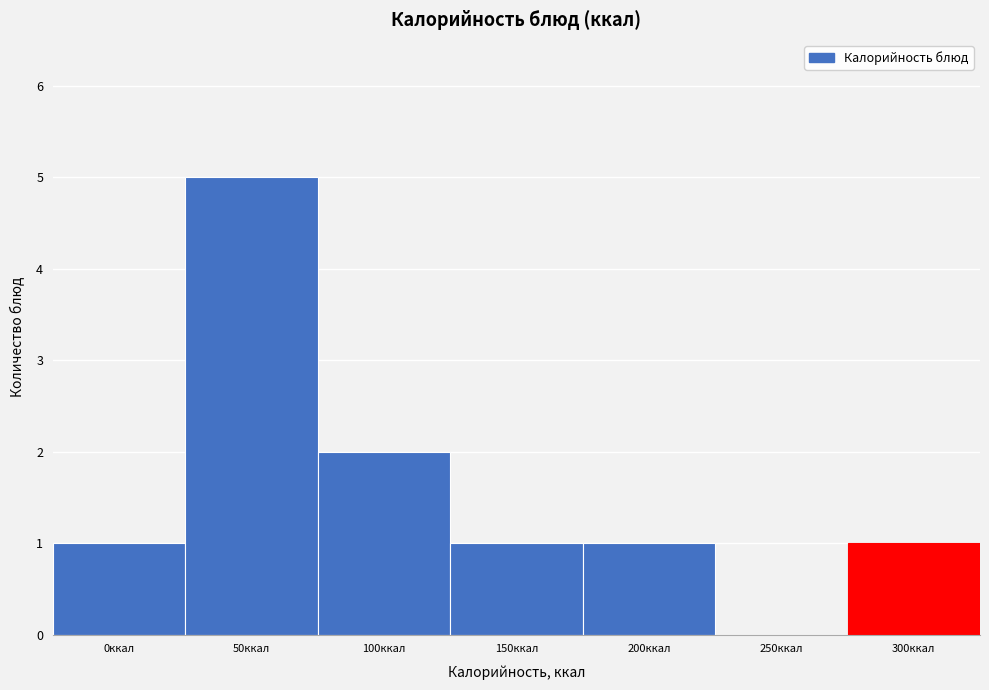

Reading left to right, transcribe all the data shown in this chart.

0ккал=1	50ккал=5	100ккал=2	150ккал=1	200ккал=1	250ккал=0	300ккал=1